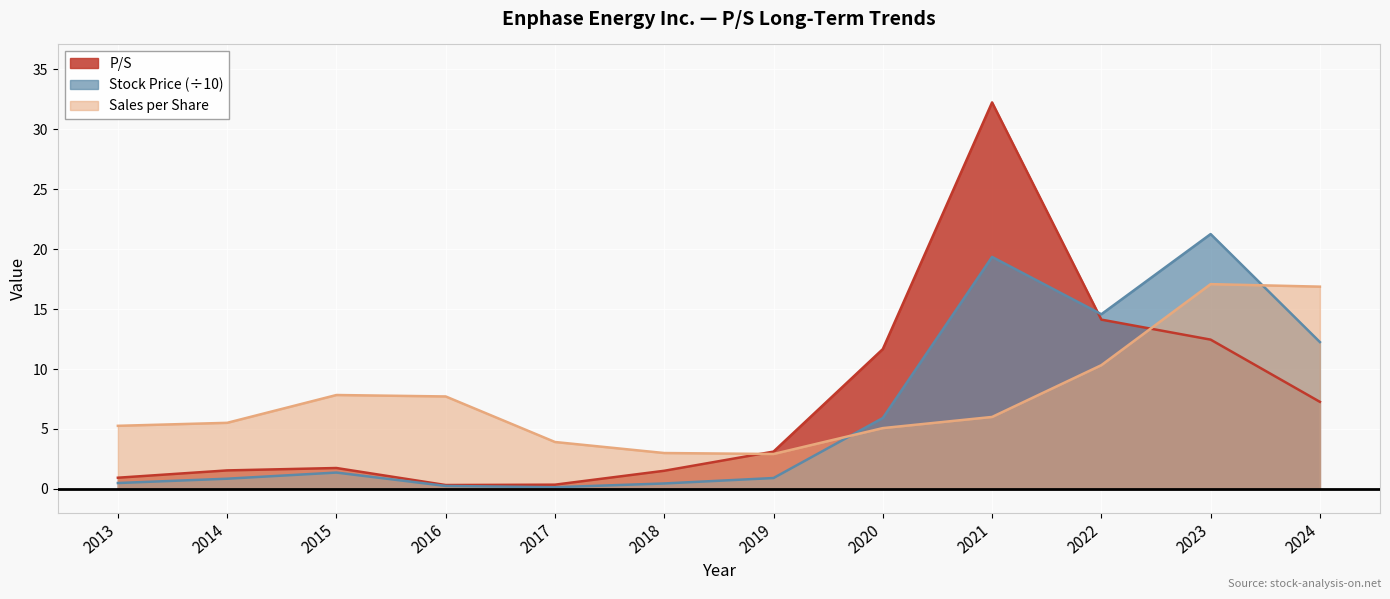

What is the average value of the P/S series?

7.3